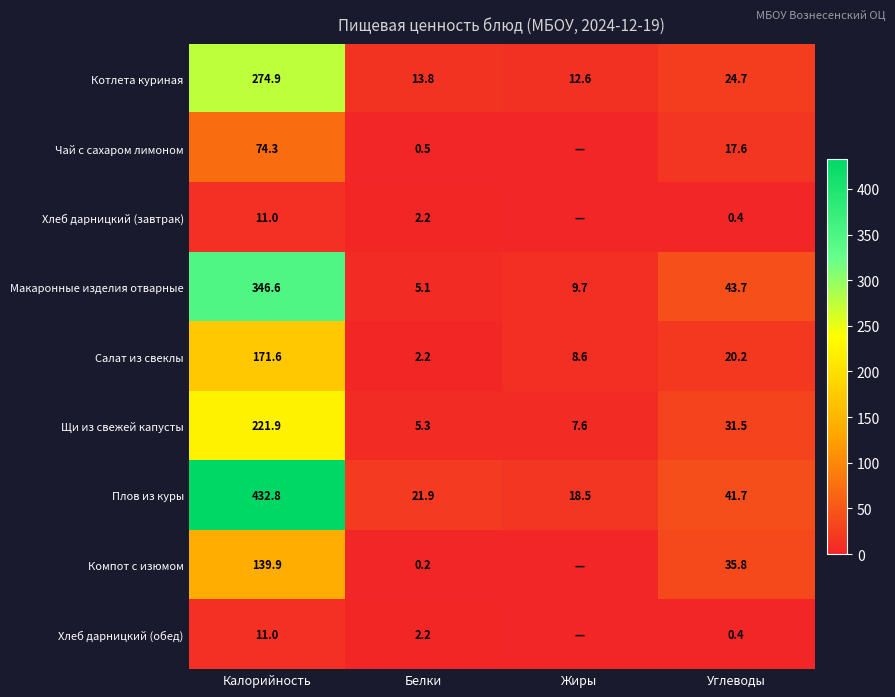

What is the spread (max minus min) of values at Жиры?

18.5